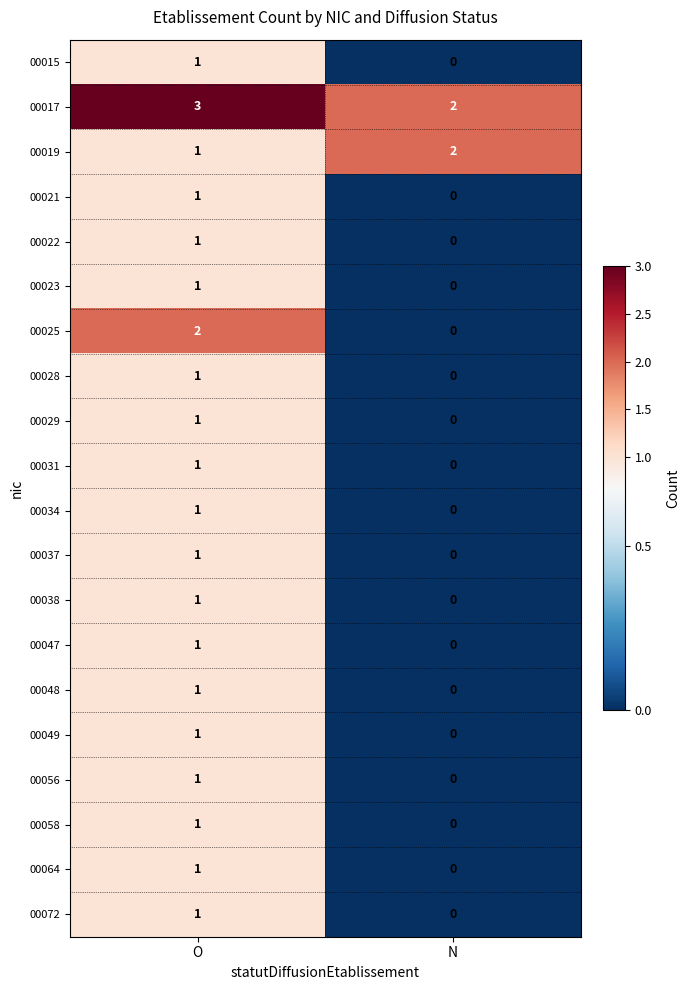

At which category is the sum across all series the highest?

O